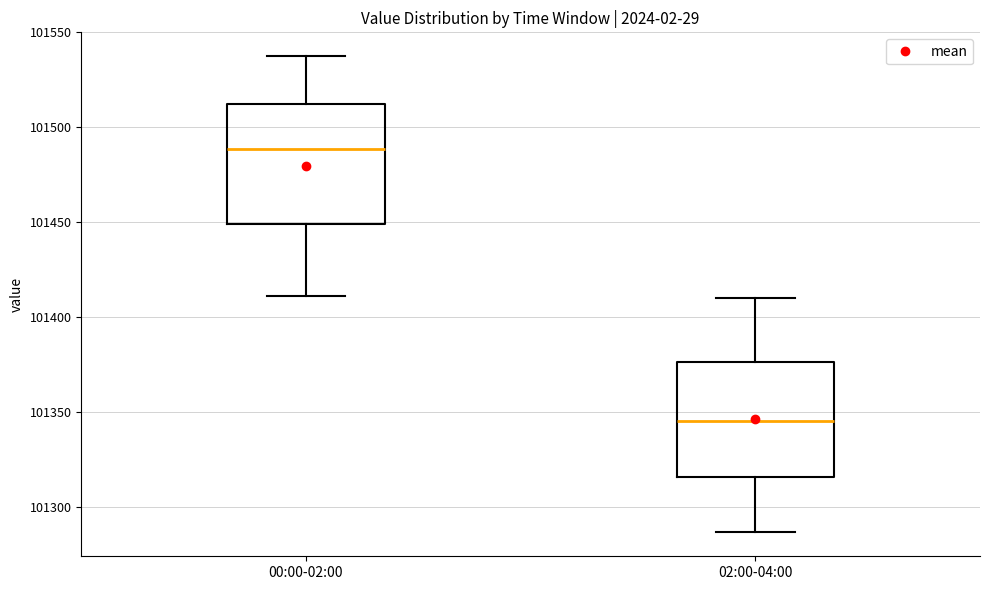

Which box has the lowest median line?

02:00-04:00